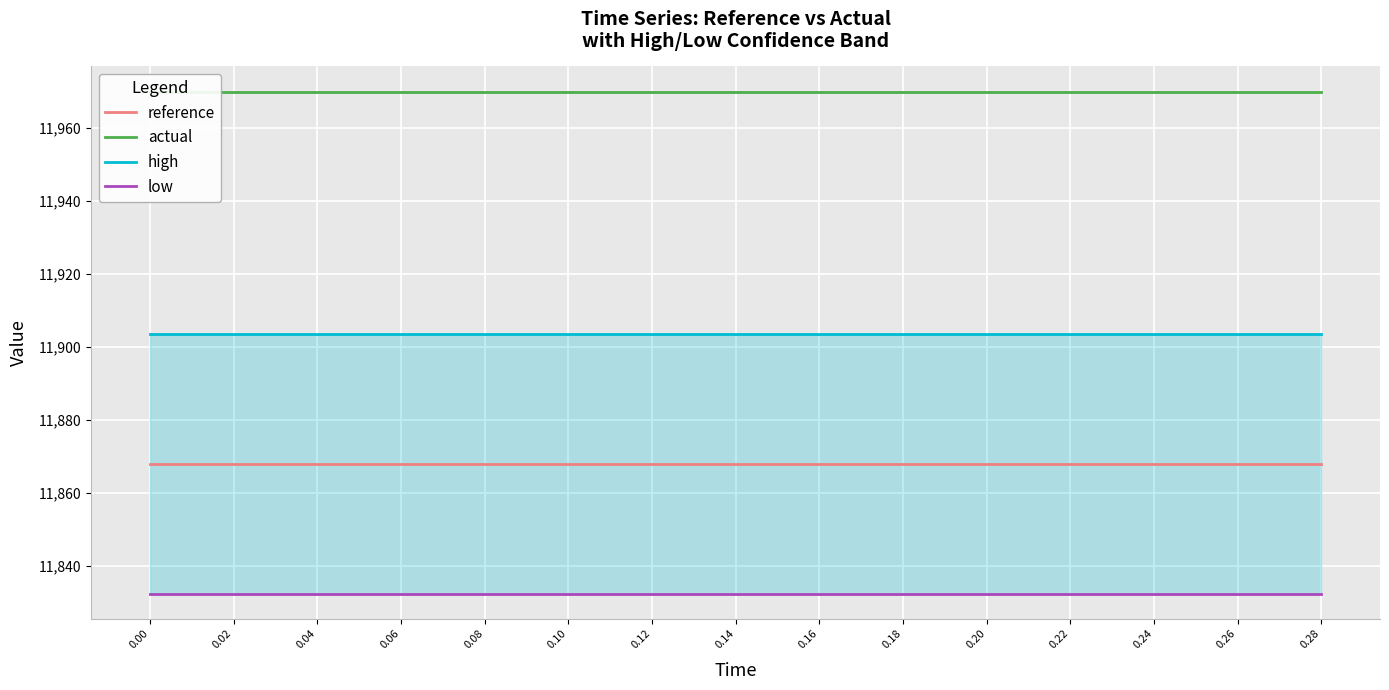

The value of actual at 0.14 is 6724.7. True or false?

False